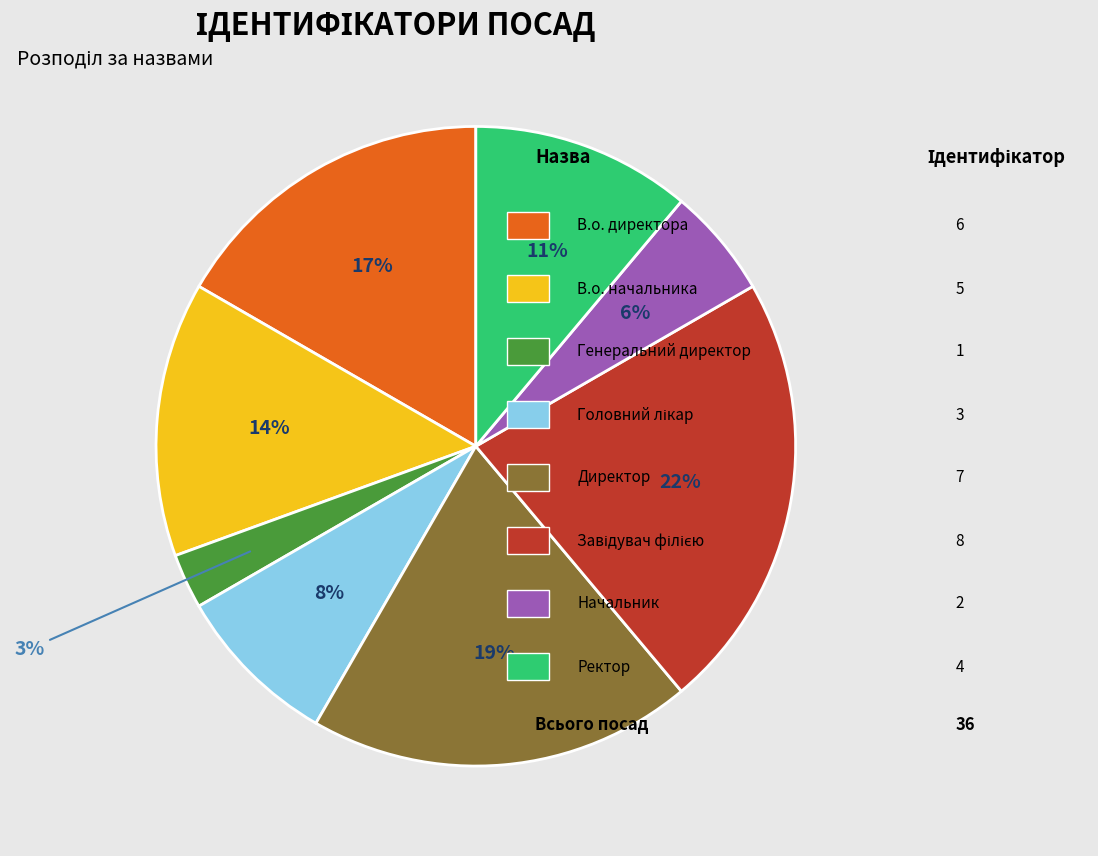

To the nearest percent, what is the difference between the largest and smallest slice percentages?

19%